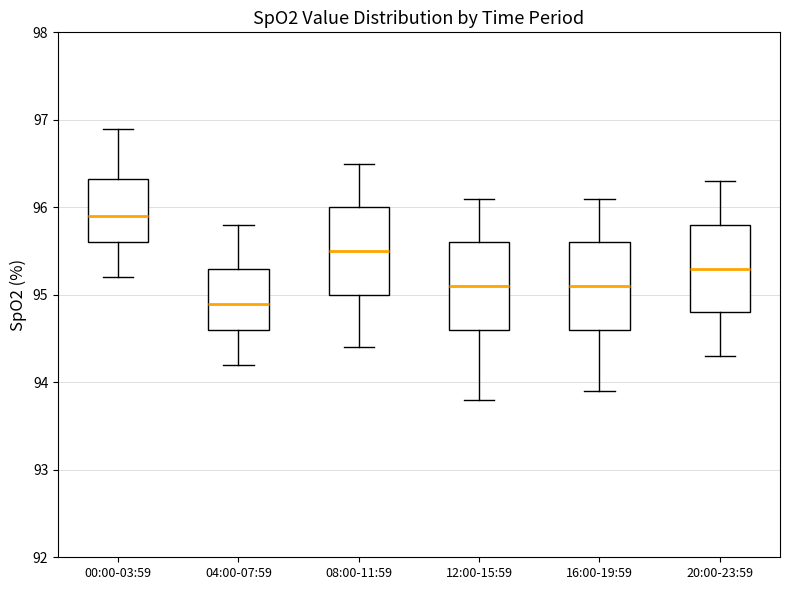

Which box has the lowest median line?

04:00-07:59